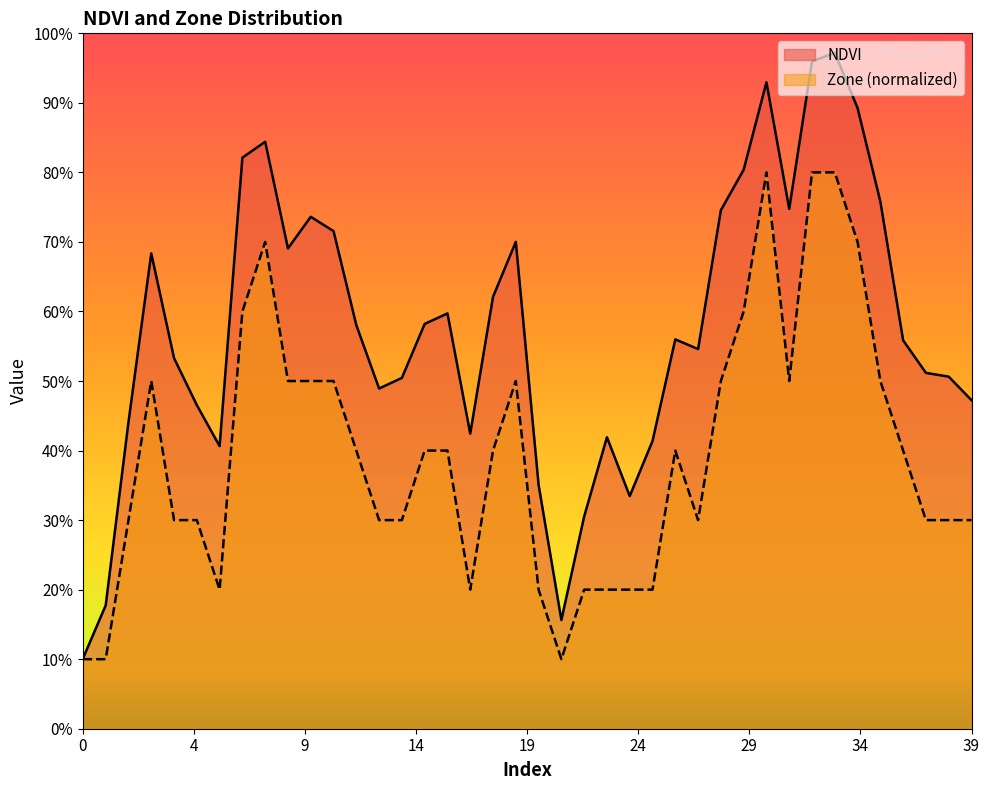

What is the lowest value of the Zone series?

0.1